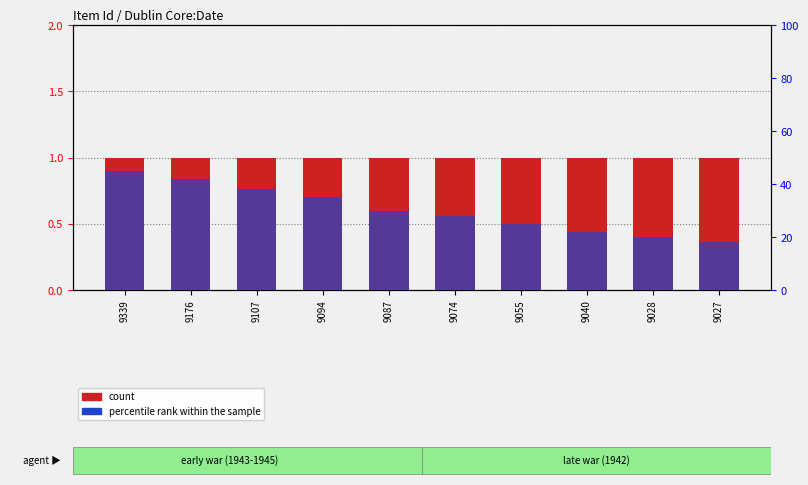

Rank the series at 9339 from lowest to highest value.

count, percentile rank within the sample